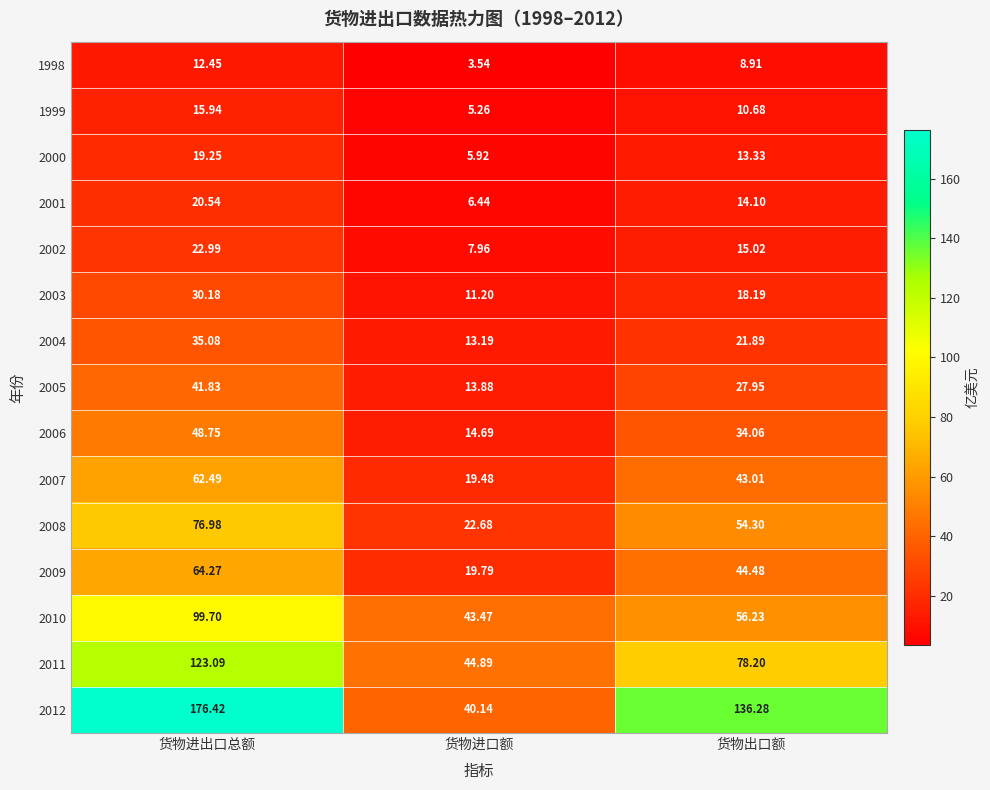

Rank the categories by 2010 value from highest to lowest.

货物进出口总额, 货物出口额, 货物进口额